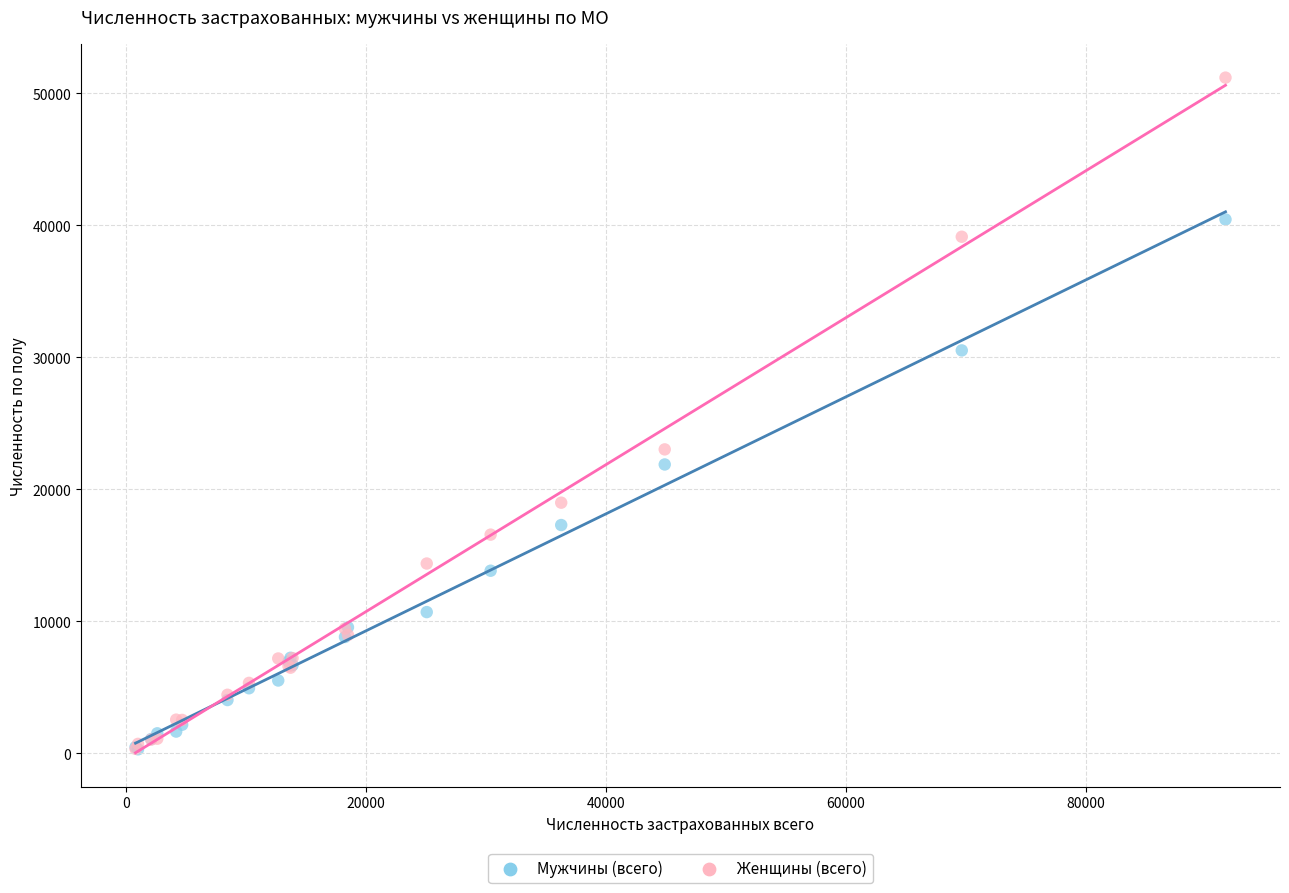

In the Женщины (всего) series, what Y value is closest to 25754?

23015